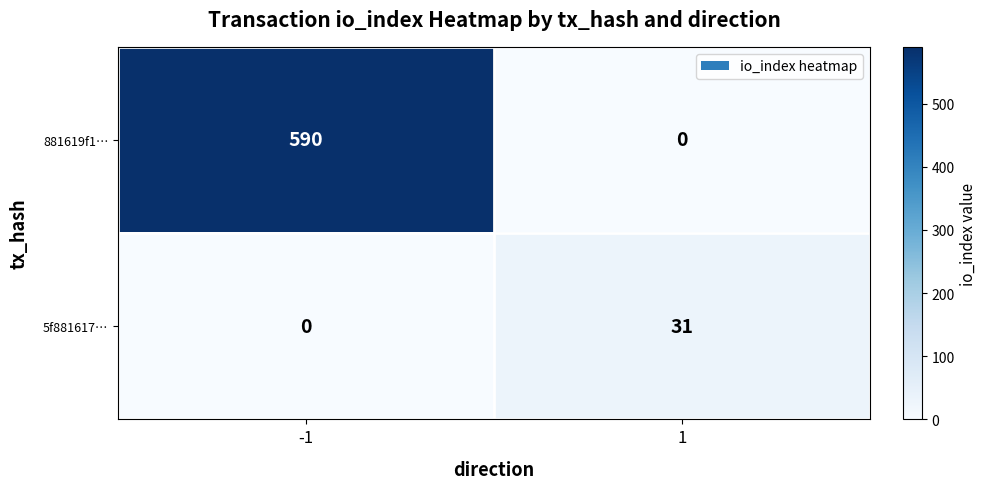

How many values in the 881619f1… series are below 590?

1